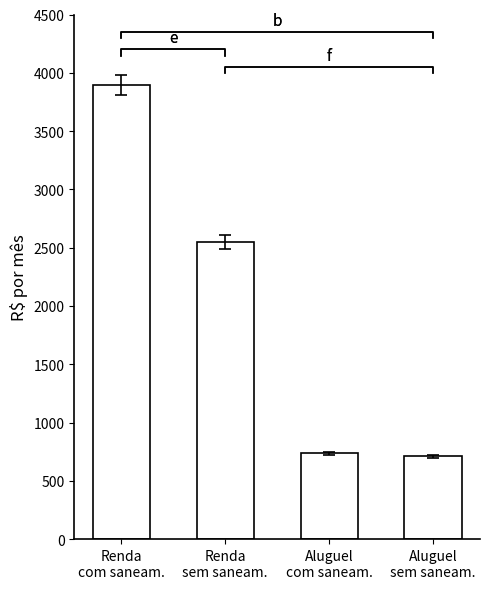

What is the difference between the second highest and second lowest values?

1811.8